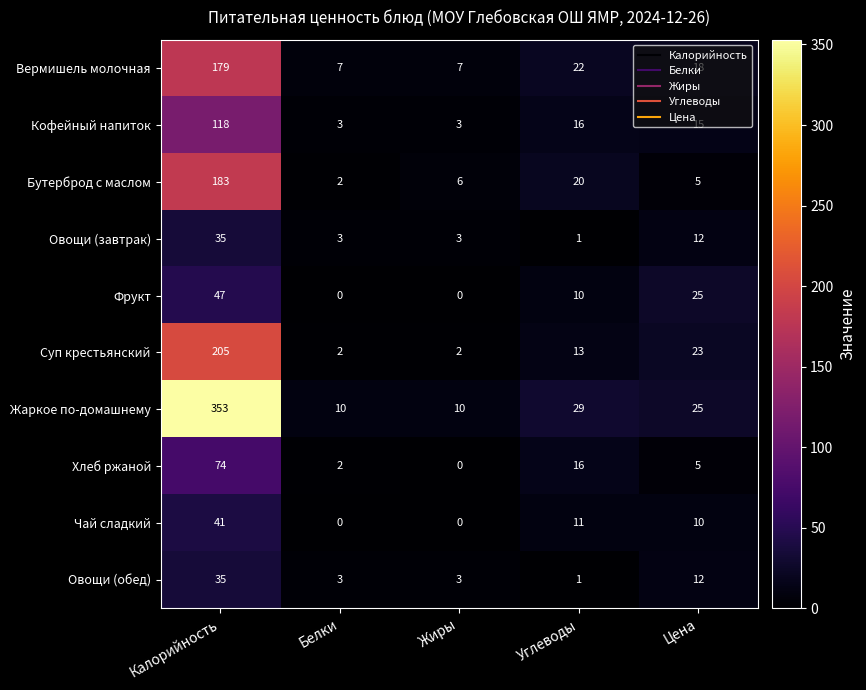

Between Жиры and Углеводы, which series saw the biggest shift?

Жаркое по-домашнему